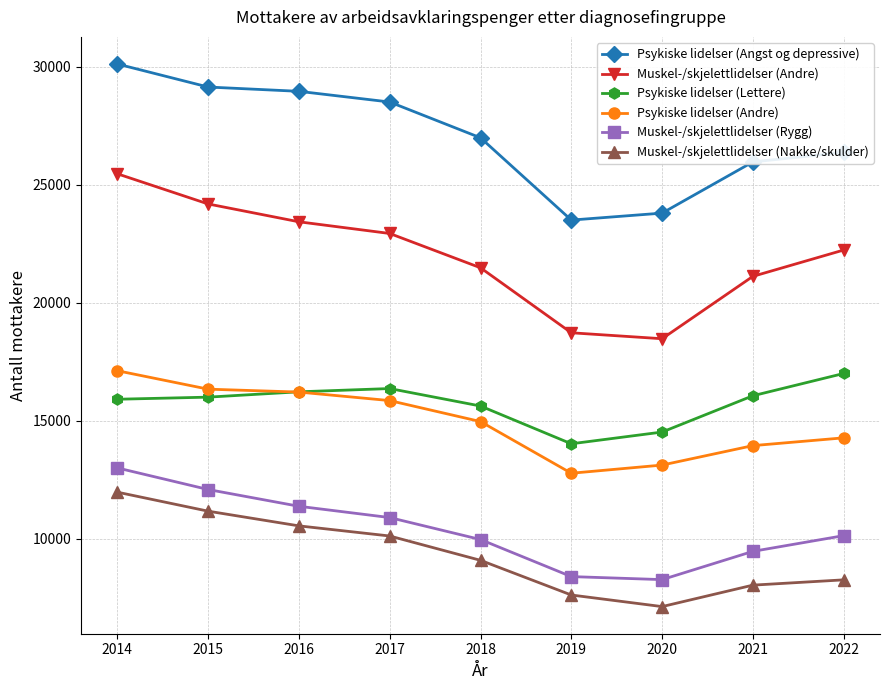

What is the total value across all series at 2016?

106713